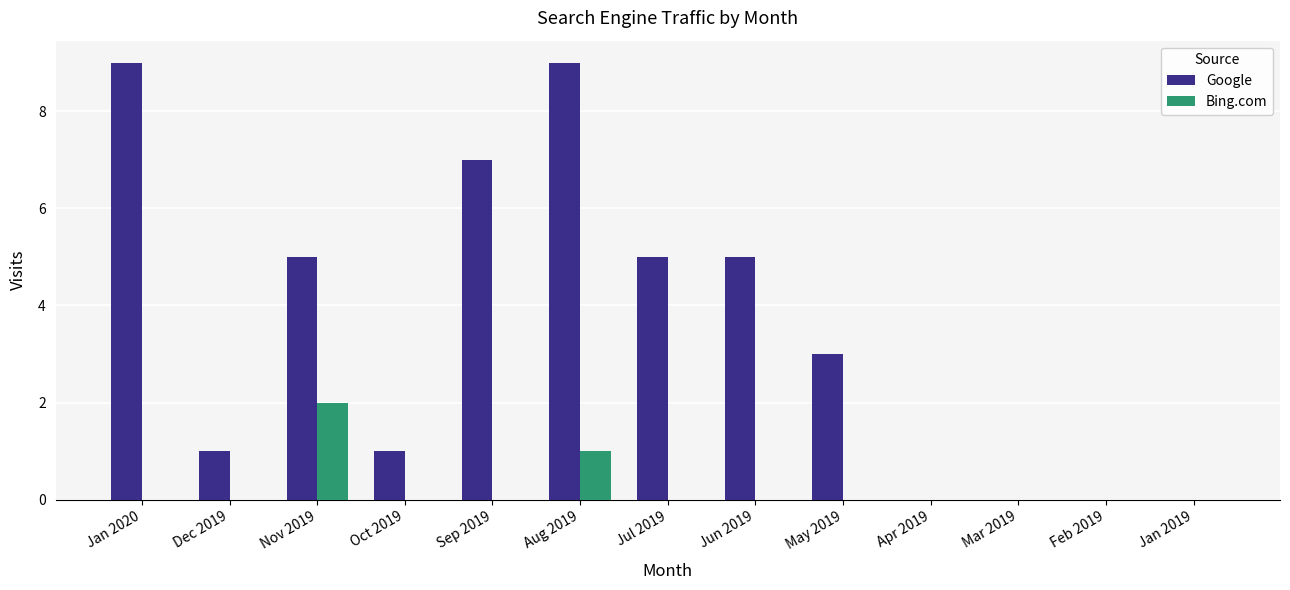

What is the sum of all Google values?

45